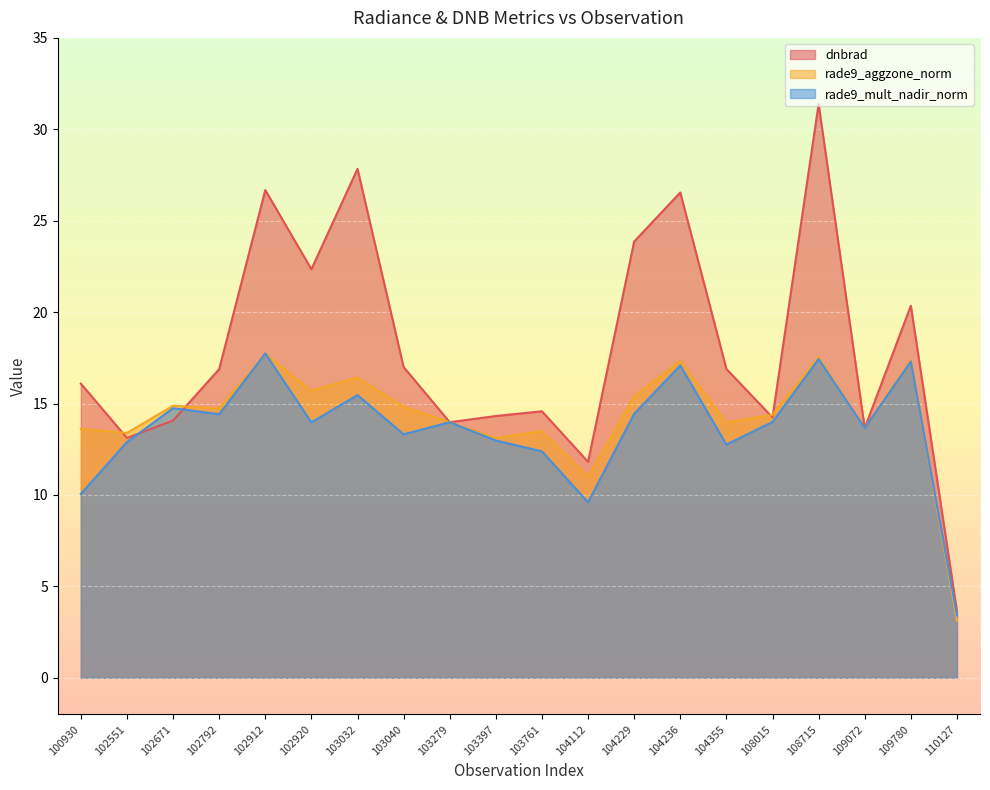

Which series has the largest range (max minus min)?

dnbrad